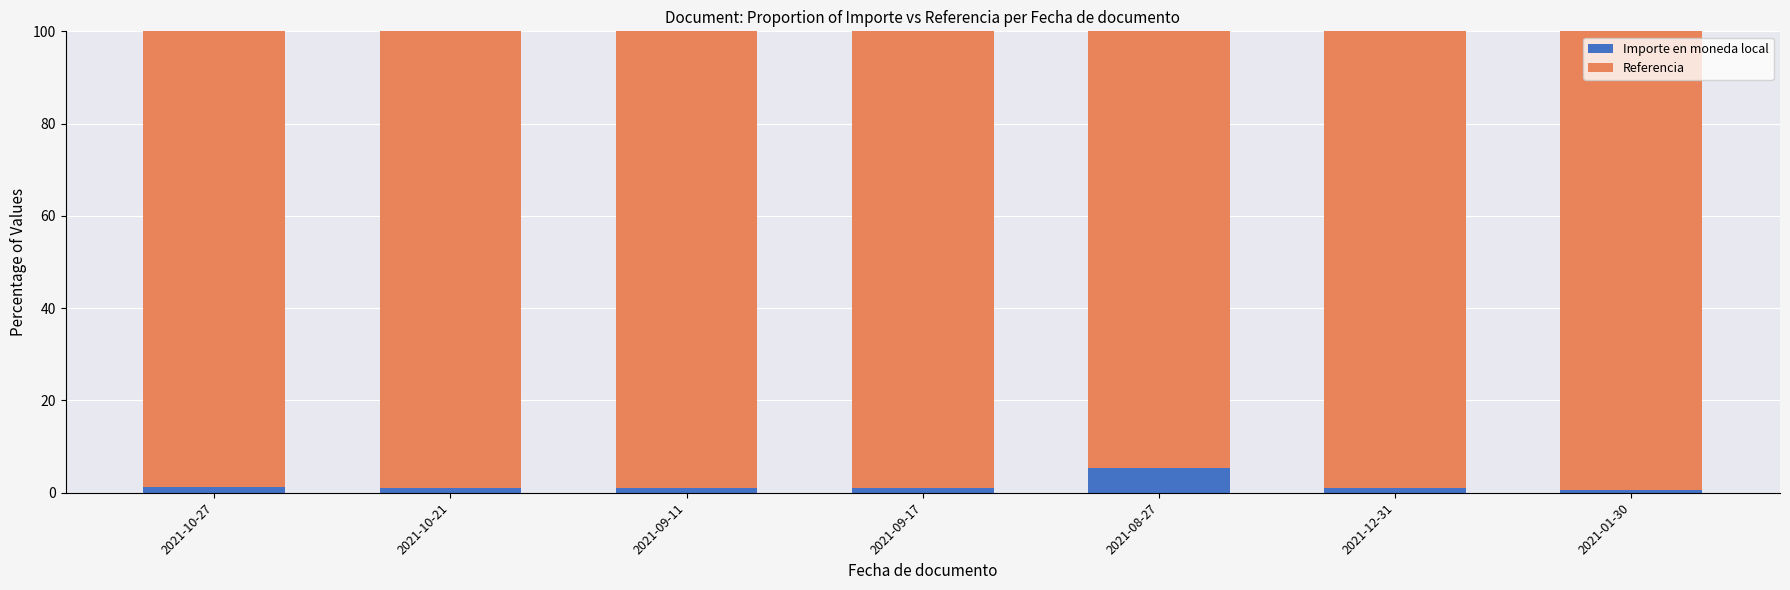

What is the total value across all series at 2021-08-27?

100.0